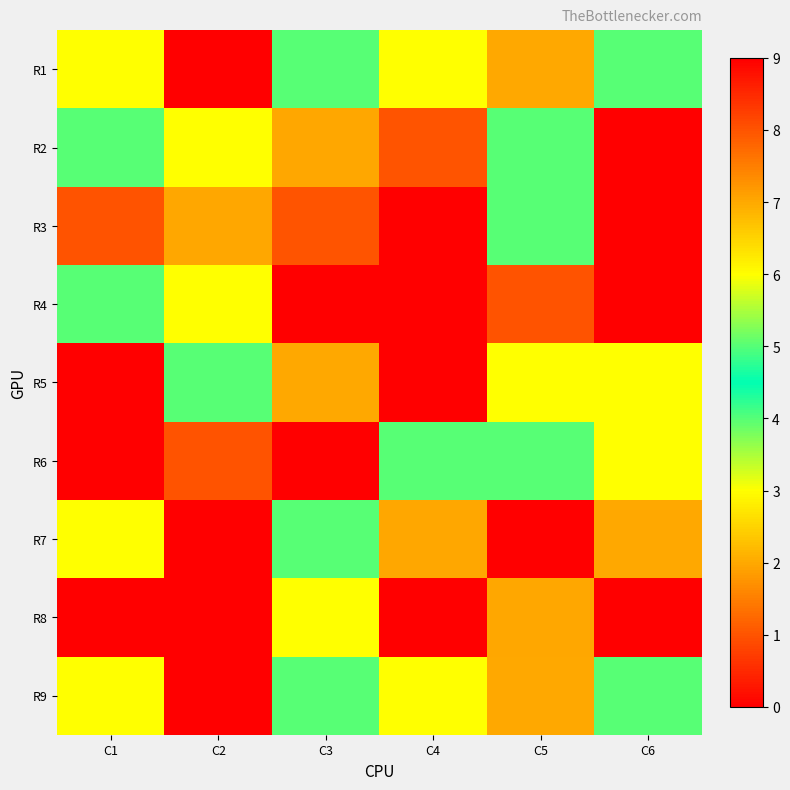

At which category does the chart reach its minimum across all series?

C6